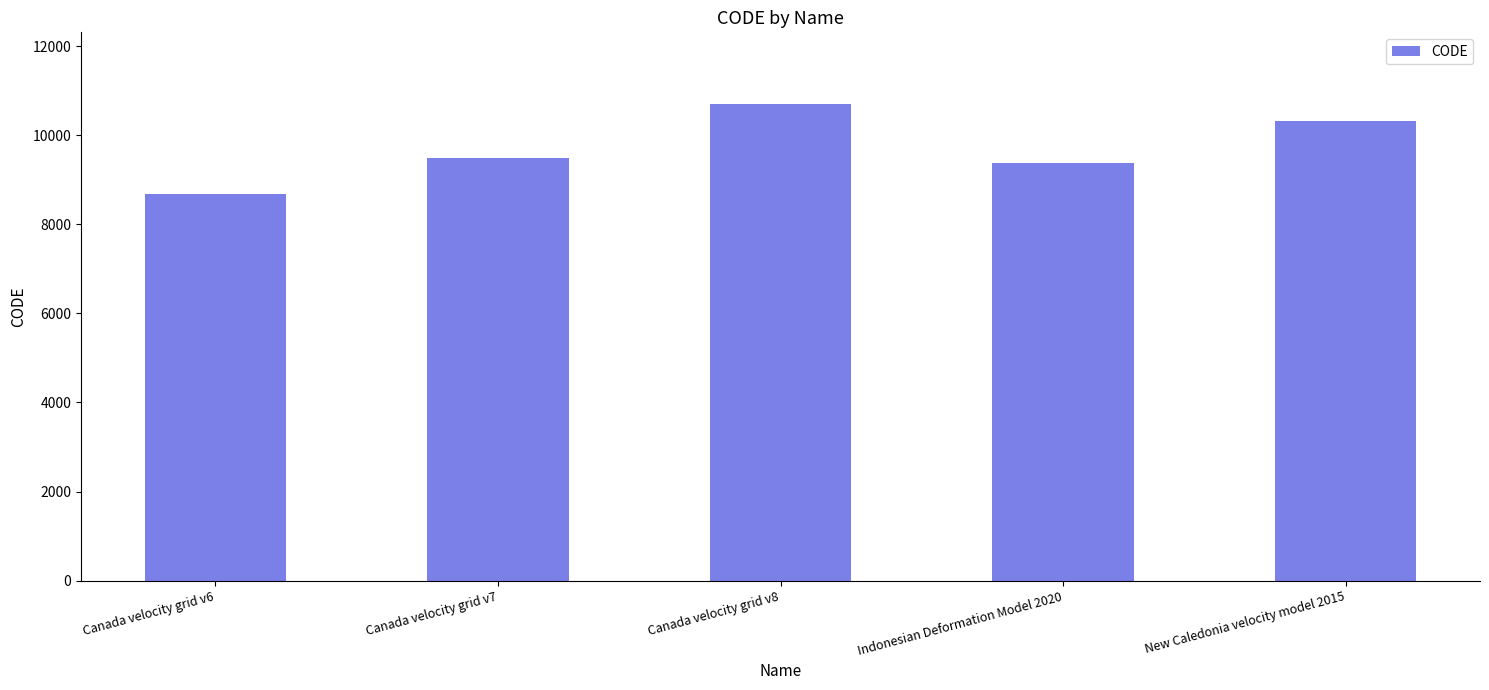

Read the value at Indonesian Deformation Model 2020.

9375